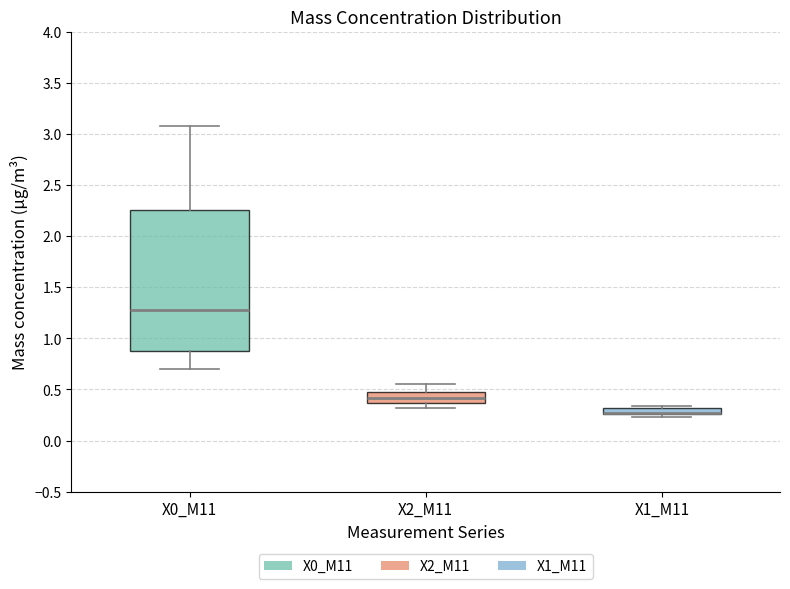

Where is the lower edge of the box for X1_M11 on the y-axis? The values are not printed on the chart, so give them approximately, as read against the axis.

0.25